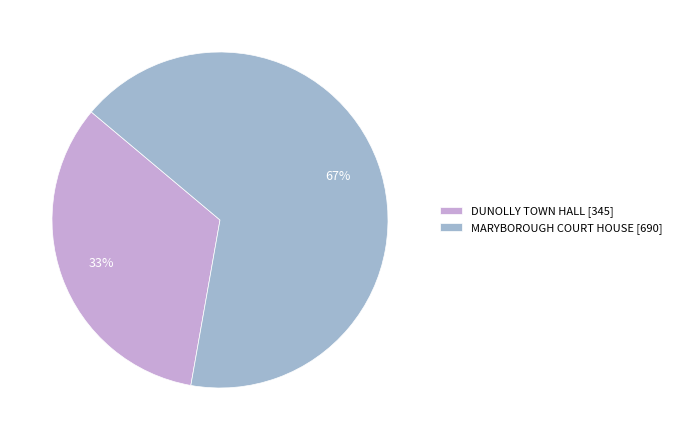

Approximately how many times larger is the value at MARYBOROUGH COURT HOUSE compared to DUNOLLY TOWN HALL?

2.0